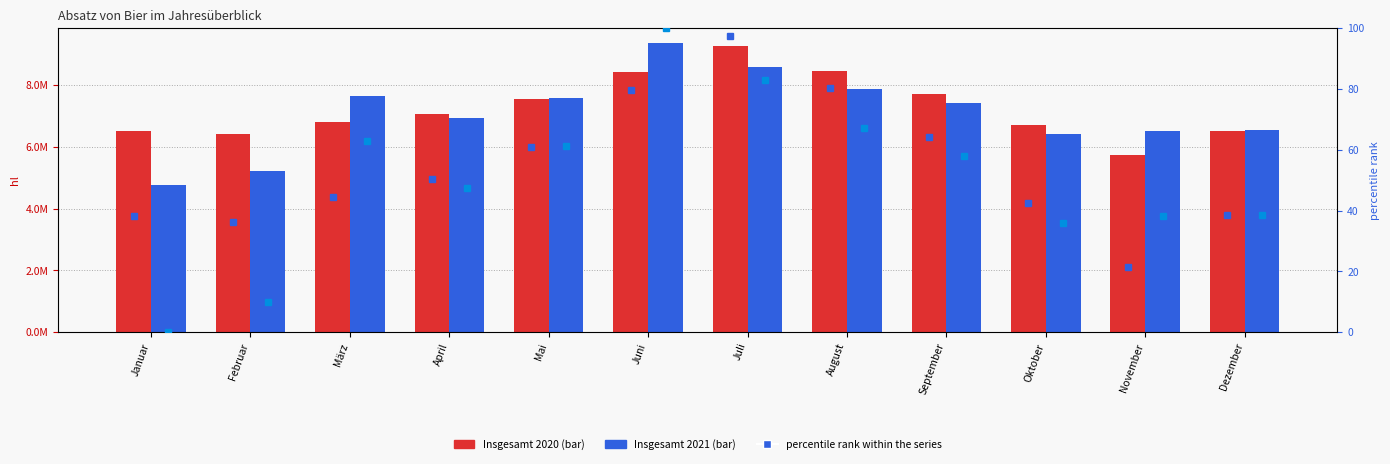

Where is Insgesamt 2021 nearest to the value 7057175?

April